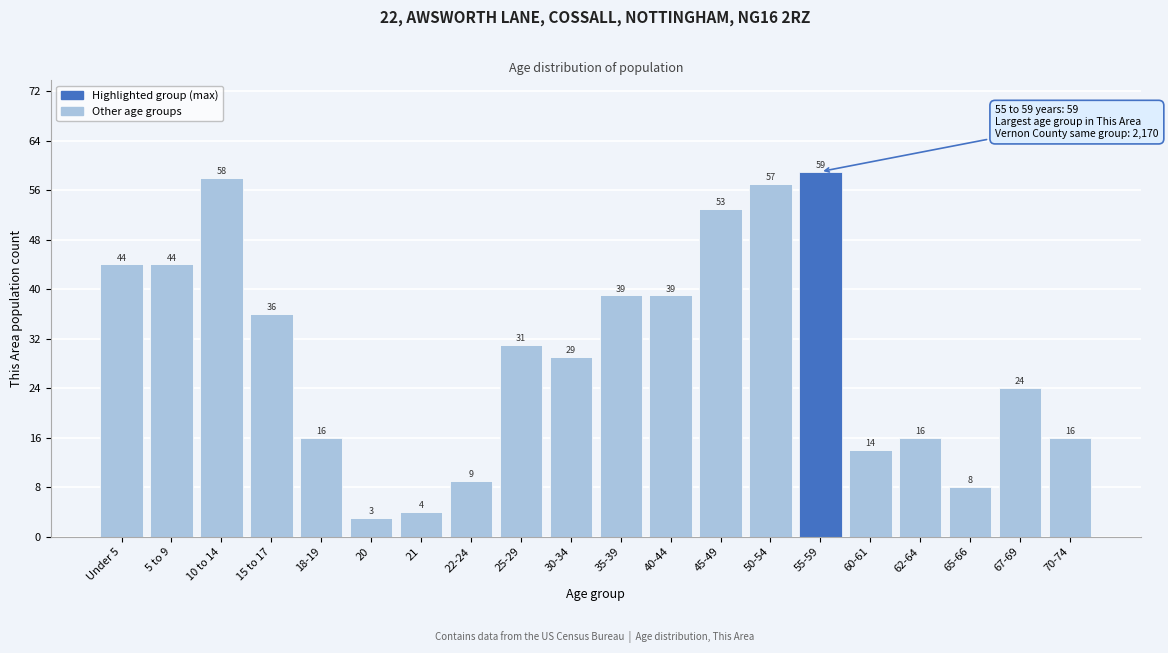

Reading left to right, what are all the values shown in this chart?

Under 5=44	5 to 9=44	10 to 14=58	15 to 17=36	18-19=16	20=3	21=4	22-24=9	25-29=31	30-34=29	35-39=39	40-44=39	45-49=53	50-54=57	55-59=59	60-61=14	62-64=16	65-66=8	67-69=24	70-74=16